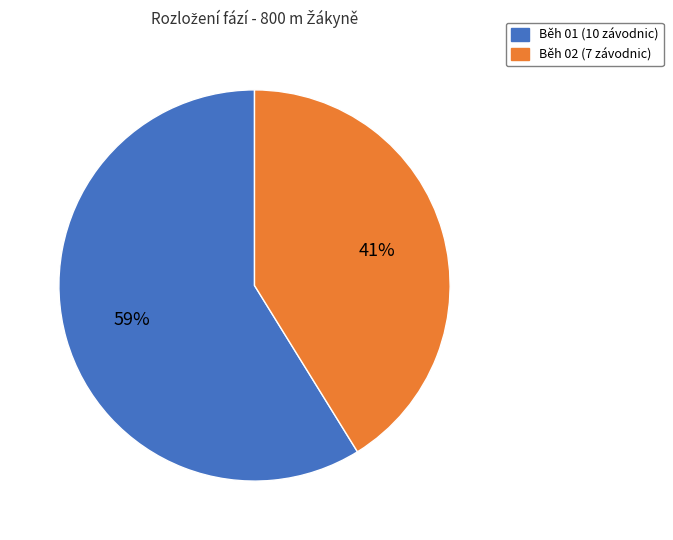

Which category has the biggest portion of the pie?

Běh 01